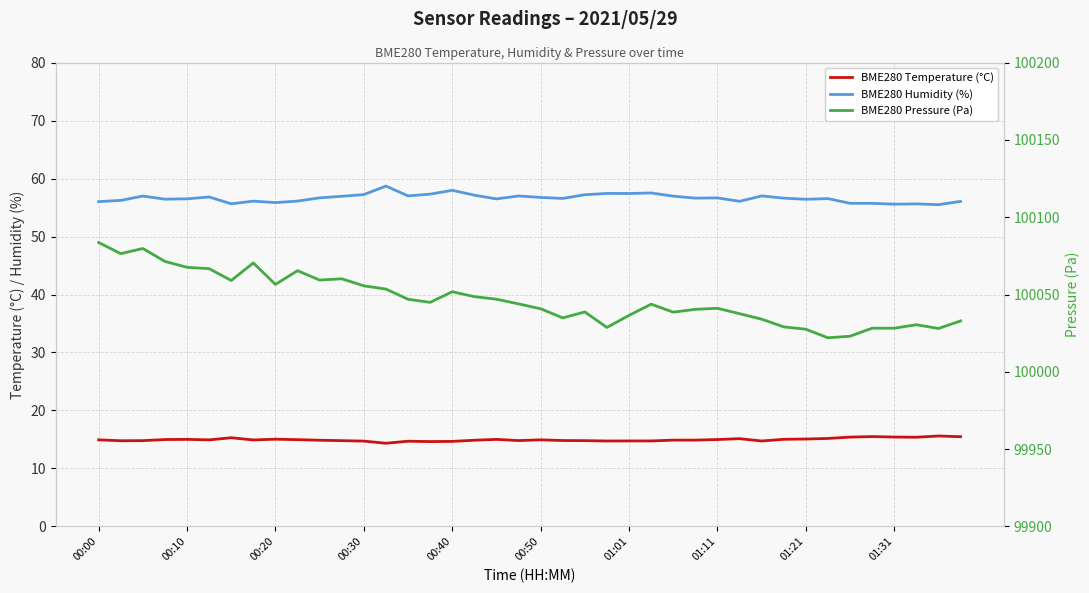

Is the value of BME280 Pressure (Pa) at 39 greater than the value of BME280 Humidity (%) at 34?

Yes